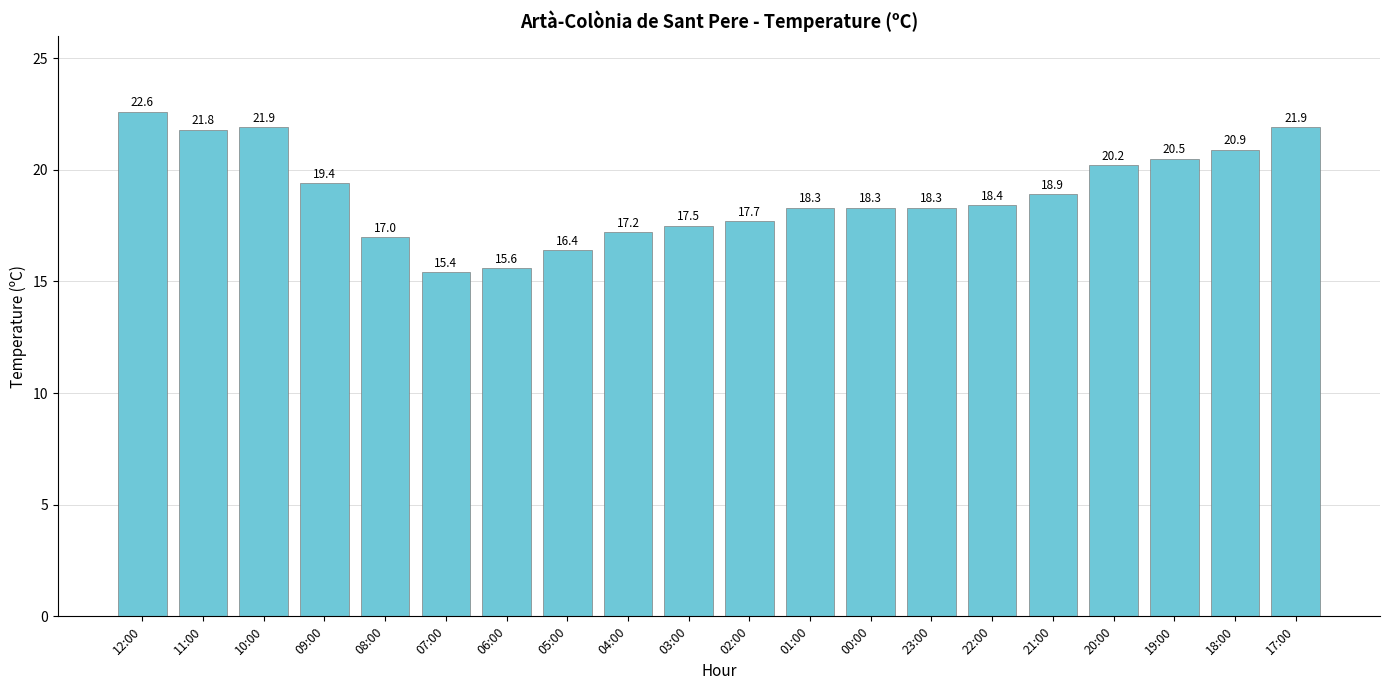

At which category does the chart reach its peak across all series?

12:00